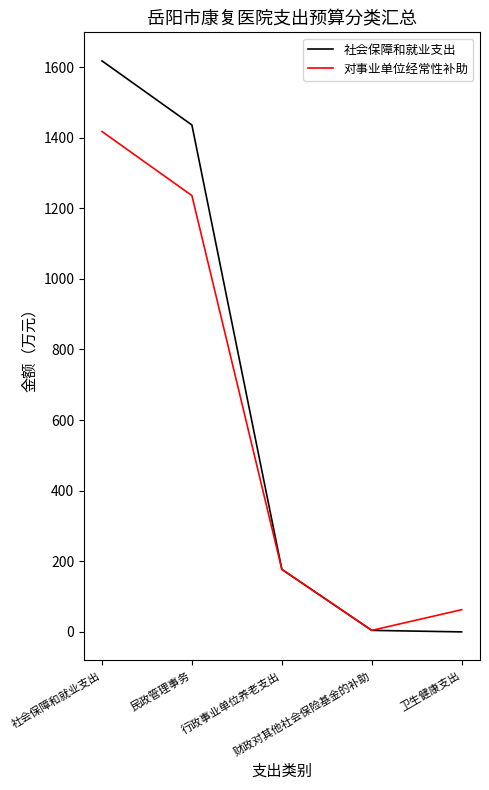

What is the highest value of the 对事业单位经常性补助 series?

1417.4